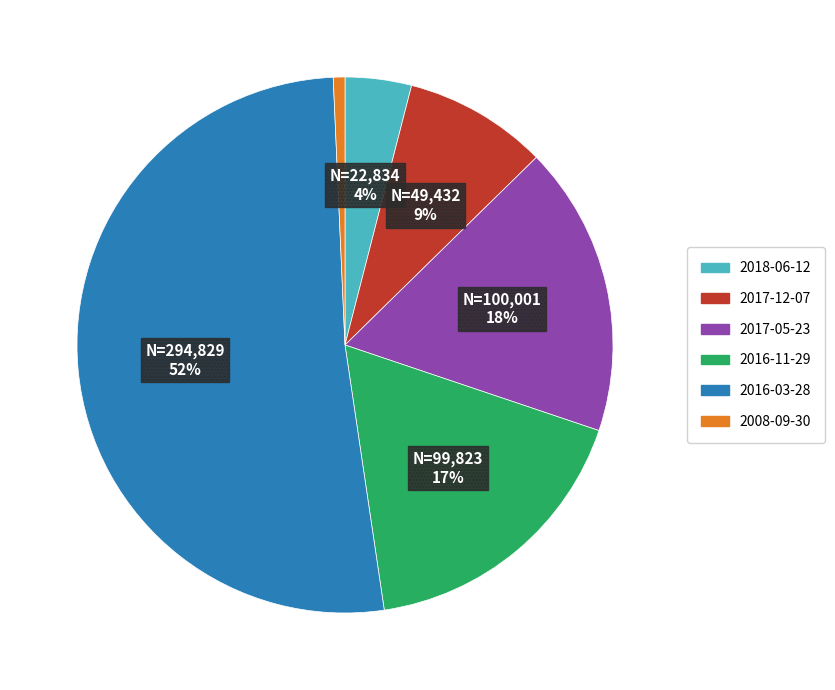

To the nearest percent, what is the combined percentage of 2017-12-07 and 2018-06-12?

13%